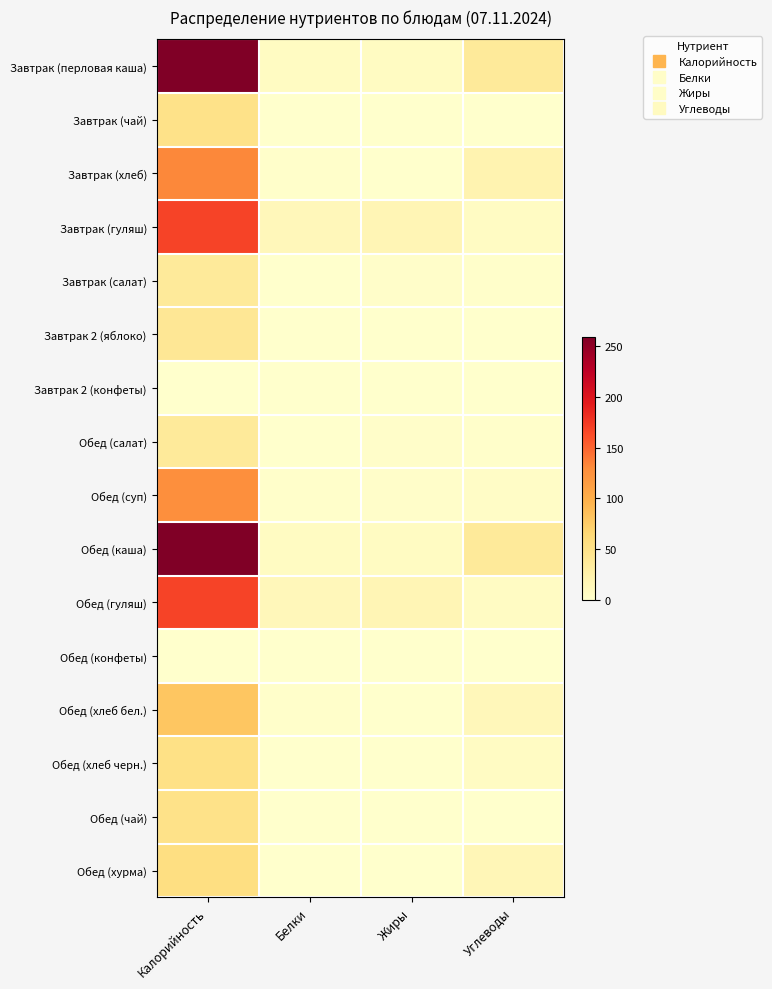

Reading left to right, list all the values displayed in this chart.

Завтрак (перловая каша): Калорийность=259	Белки=8	Жиры=8	Углеводы=37
Завтрак (чай): Калорийность=50	Белки=0	Жиры=0	Углеводы=0
Завтрак (хлеб): Калорийность=132	Белки=2	Жиры=0	Углеводы=21
Завтрак (гуляш): Калорийность=168	Белки=14	Жиры=17	Углеводы=7
Завтрак (салат): Калорийность=37	Белки=0	Жиры=3	Углеводы=2
Завтрак 2 (яблоко): Калорийность=41	Белки=0	Жиры=0	Углеводы=0
Завтрак 2 (конфеты): Калорийность=0	Белки=0	Жиры=0	Углеводы=0
Обед (салат): Калорийность=37	Белки=0	Жиры=3	Углеводы=2
Обед (суп): Калорийность=127	Белки=2	Жиры=3	Углеводы=5
Обед (каша): Калорийность=259	Белки=8	Жиры=8	Углеводы=37
Обед (гуляш): Калорийность=168	Белки=14	Жиры=17	Углеводы=7
Обед (конфеты): Калорийность=0	Белки=0	Жиры=0	Углеводы=0
Обед (хлеб бел.): Калорийность=80	Белки=2	Жиры=0	Углеводы=14
Обед (хлеб черн.): Калорийность=52	Белки=0	Жиры=0	Углеводы=7
Обед (чай): Калорийность=50	Белки=0	Жиры=0	Углеводы=0
Обед (хурма): Калорийность=55	Белки=0	Жиры=0	Углеводы=16